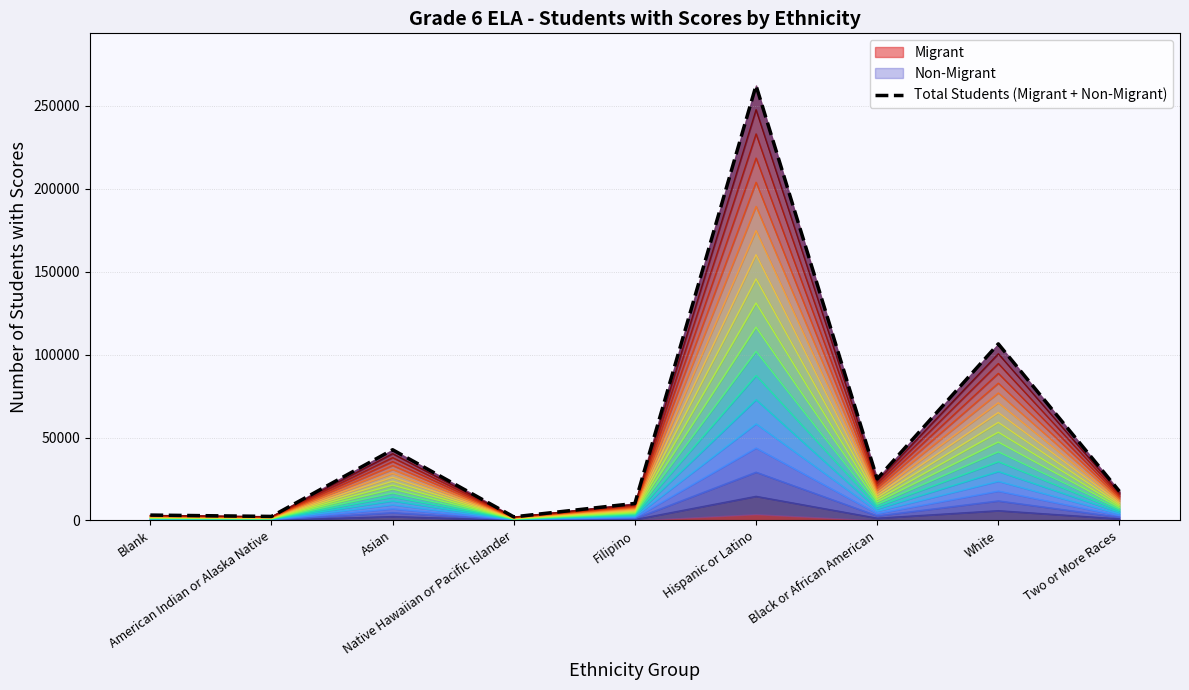

Reading right to left, extract all data points from this chart.

17548	106487	25073	262329	10248	2152	42628	2409	3228